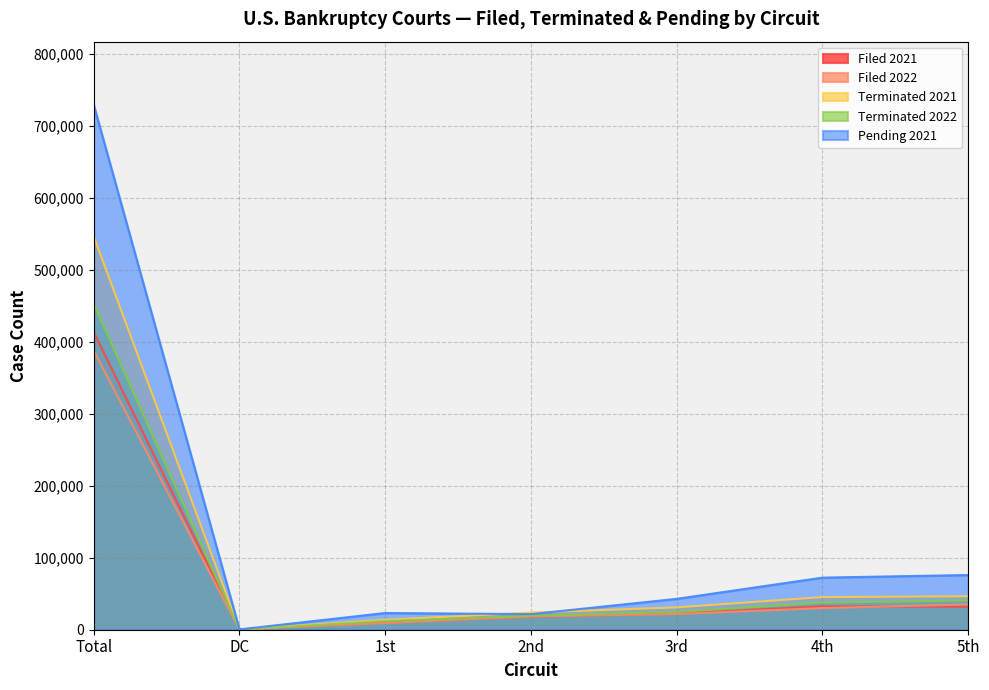

How many interior local valleys does the Filed 2021 series have?

1